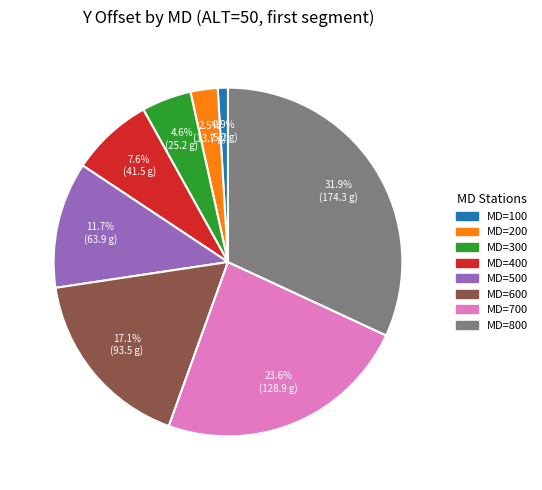

Does MD=200 represent more than half of the total?

No